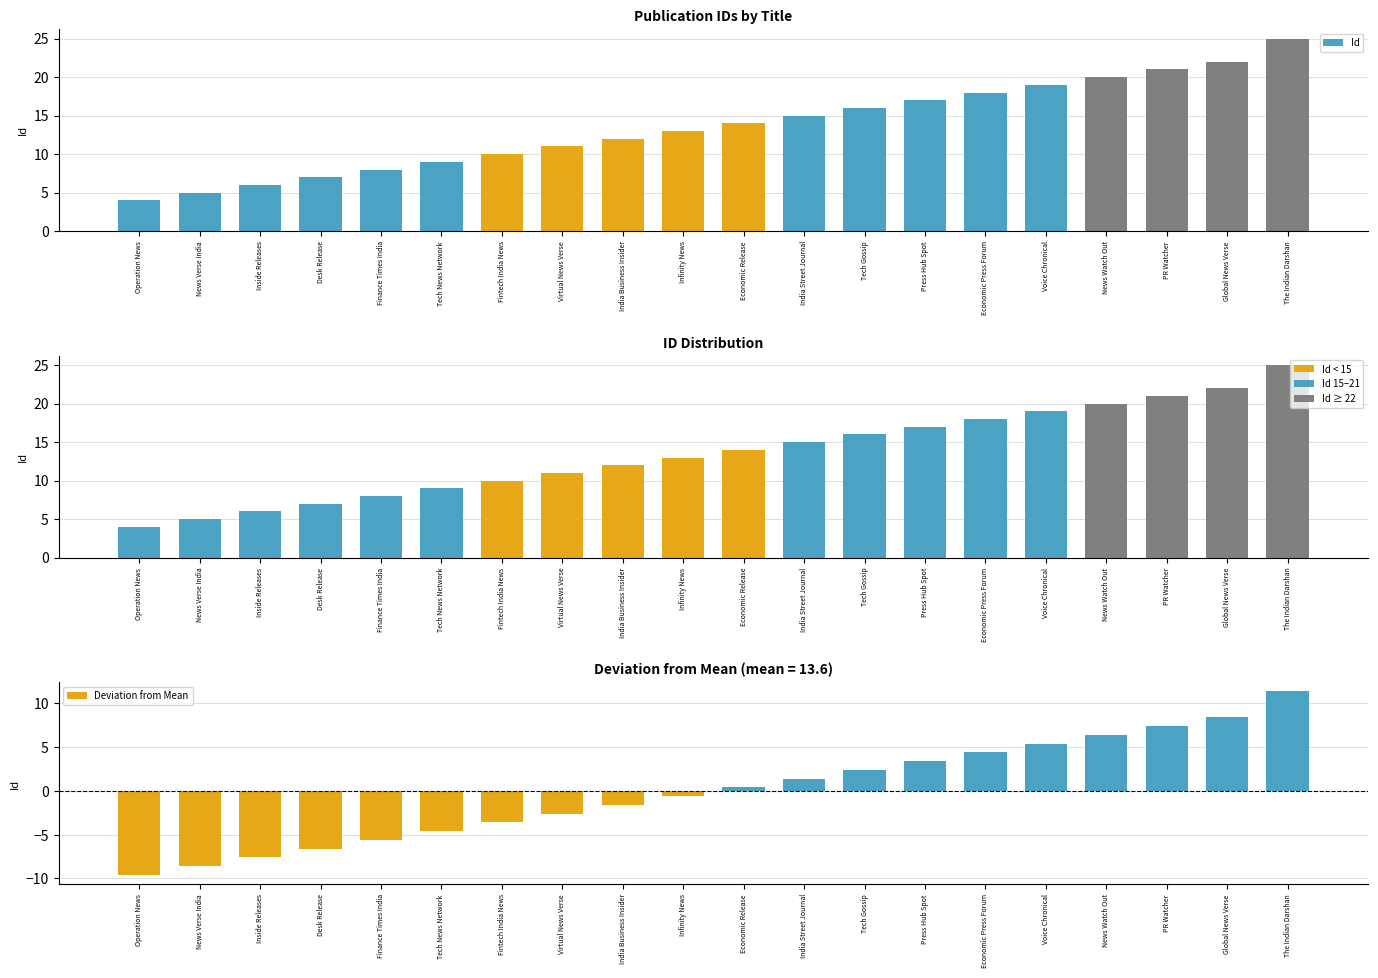

What is the label of the 14th bar from the left?

Press Hub Spot